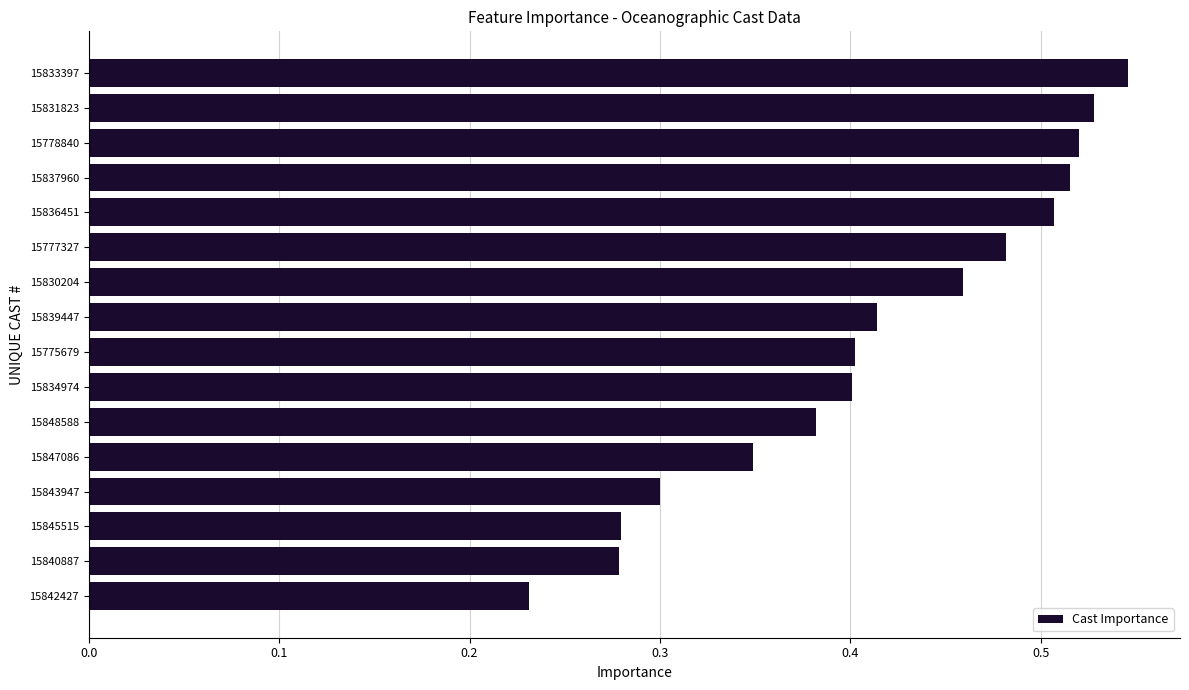

What is the change in value from 15842427 to 15775679?

+0.2